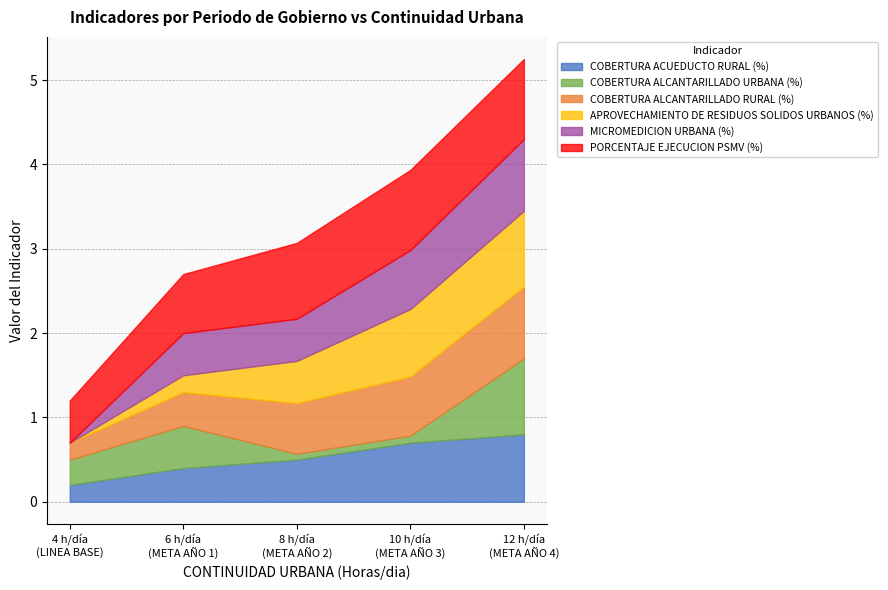

Which category has the lowest value in the COBERTURA ALCANTARILLADO RURAL (%) series?

LINEA BASE